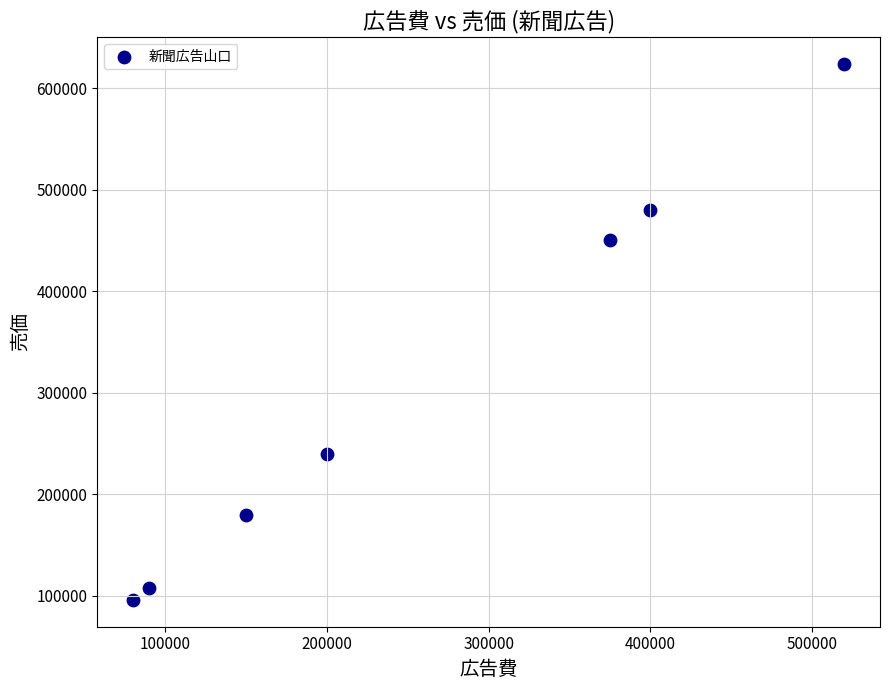

What is the range of X values (max minus min)?

440000